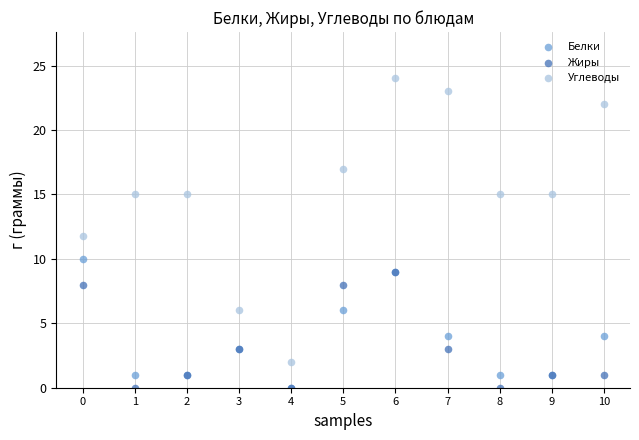

In the Углеводы series, what Y value is closest to 13?

11.8